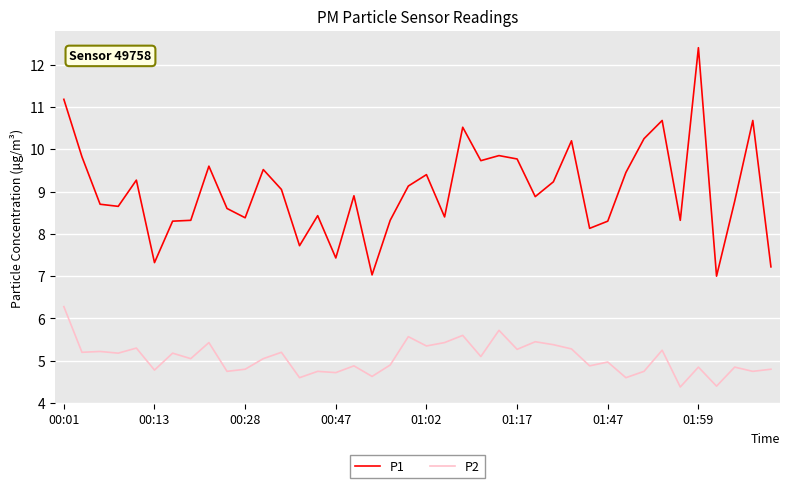

True or false: P2 and P1 cross at least once.

False